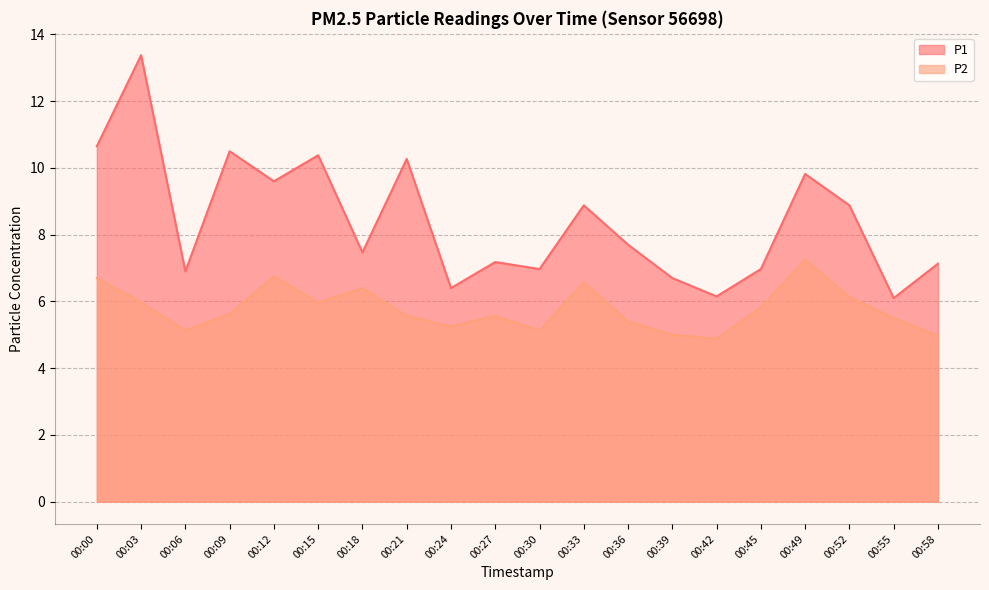

Between 00:30 and 00:39, which series saw the biggest shift?

P1